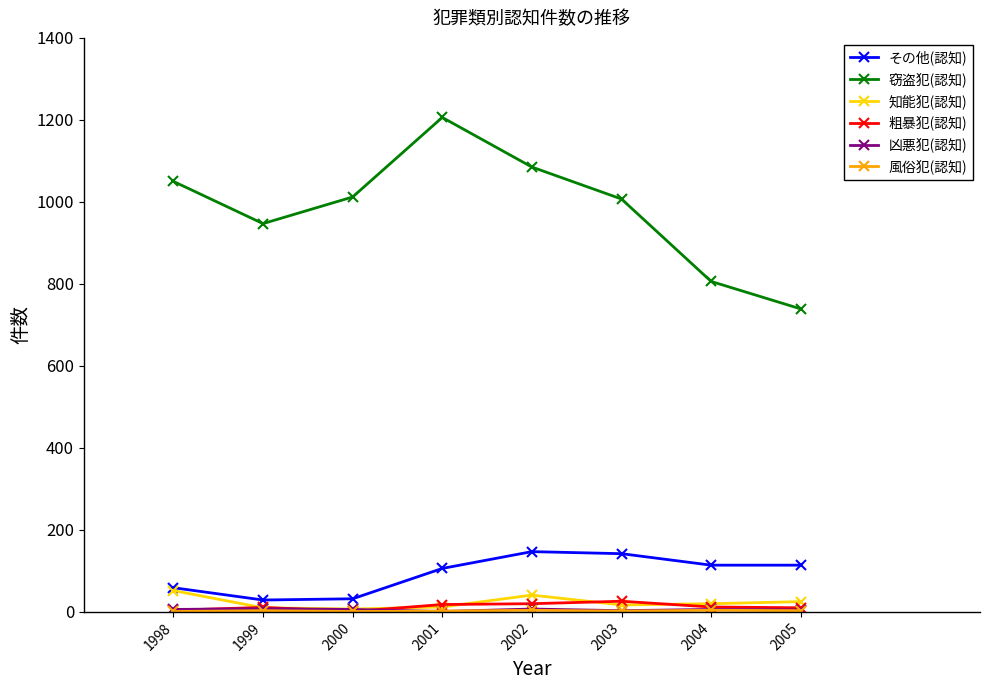

Does the chart have visible grid lines?

No